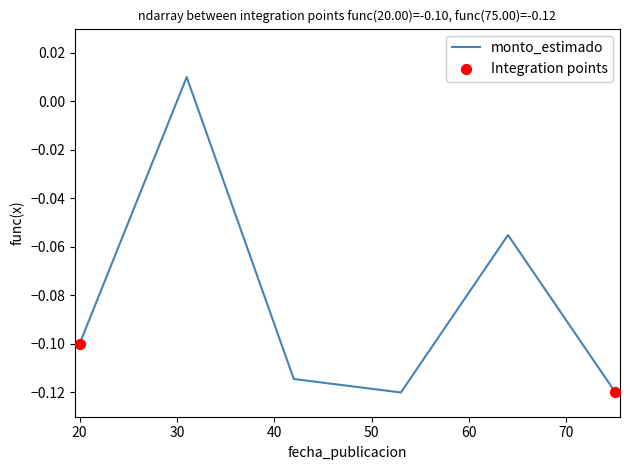

How many interior local valleys (lower than both neighbors) does the data have?

1